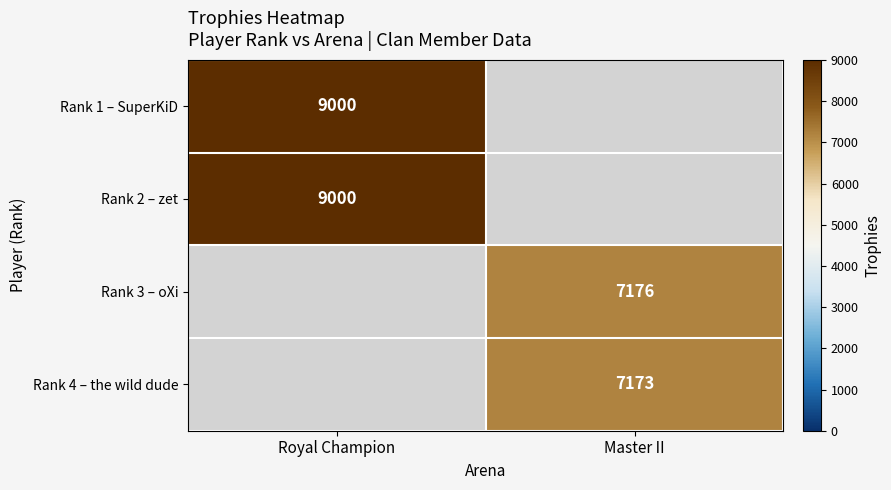

The value of Rank 1 – SuperKiD at Royal Champion is 9000. True or false?

True